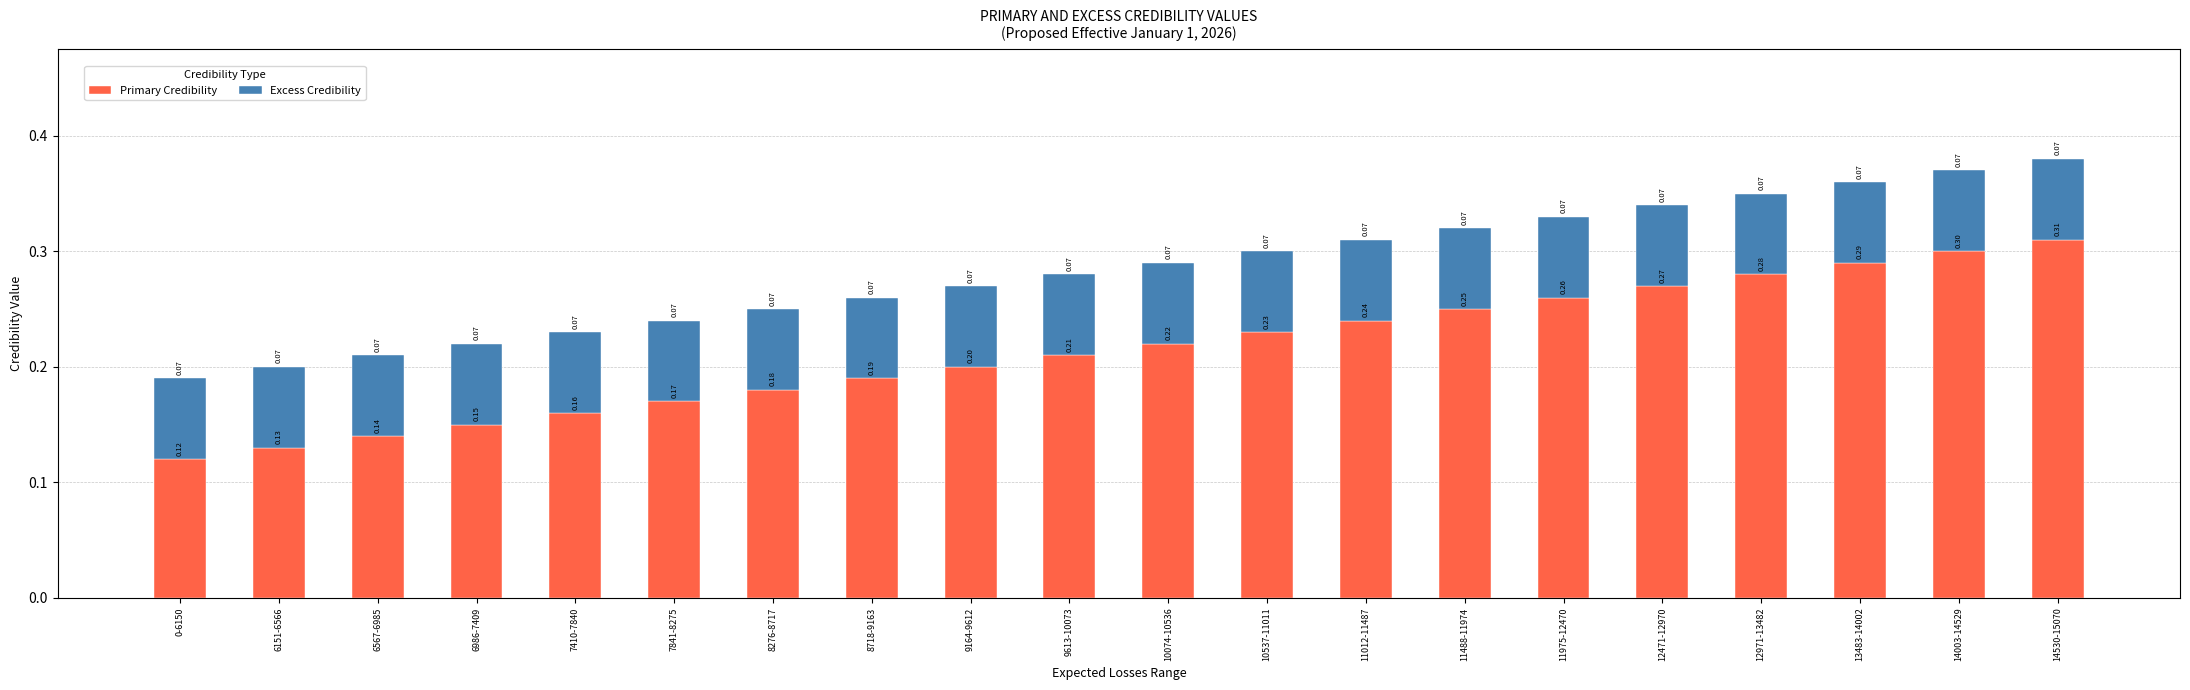

What is the sum of all Primary Credibility values?

4.3